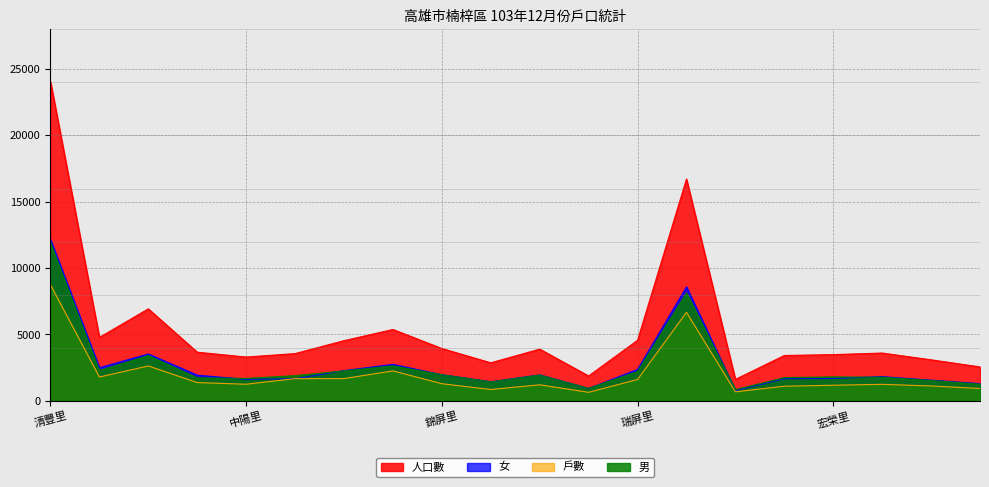

Does the chart display data point markers on the line(s)?

No